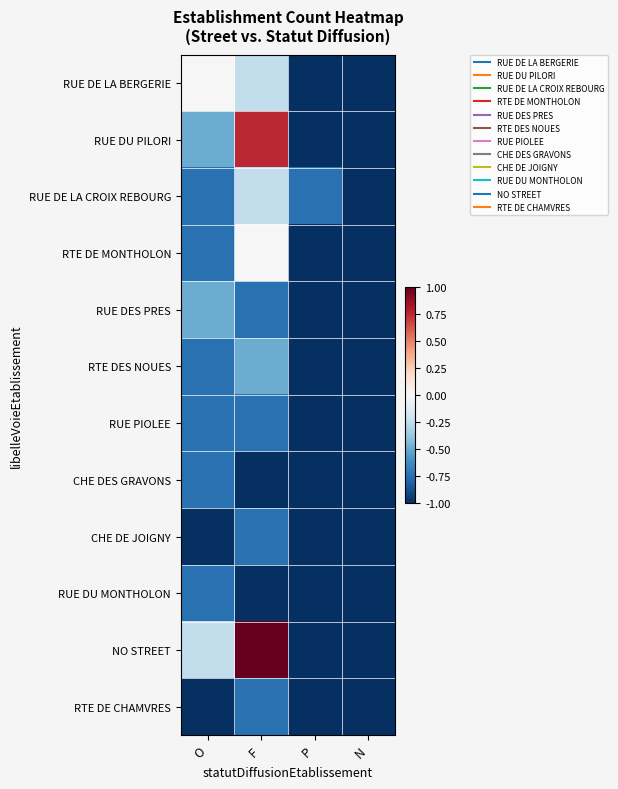

How many series are shown in this chart?

12